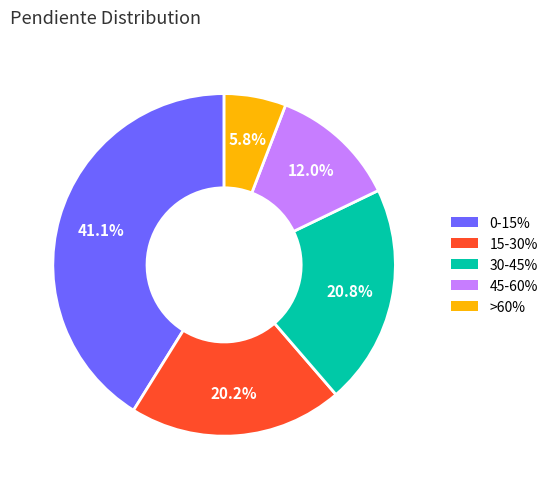

Which category has the smallest portion of the pie?

>60%